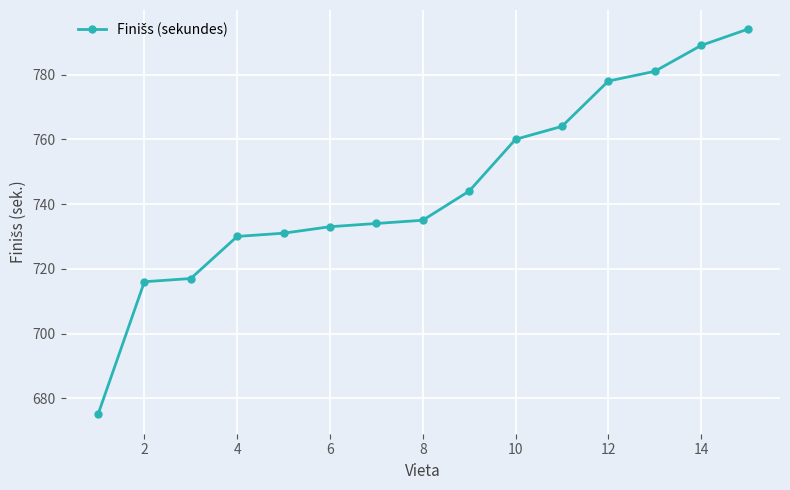

What is the average value?

745